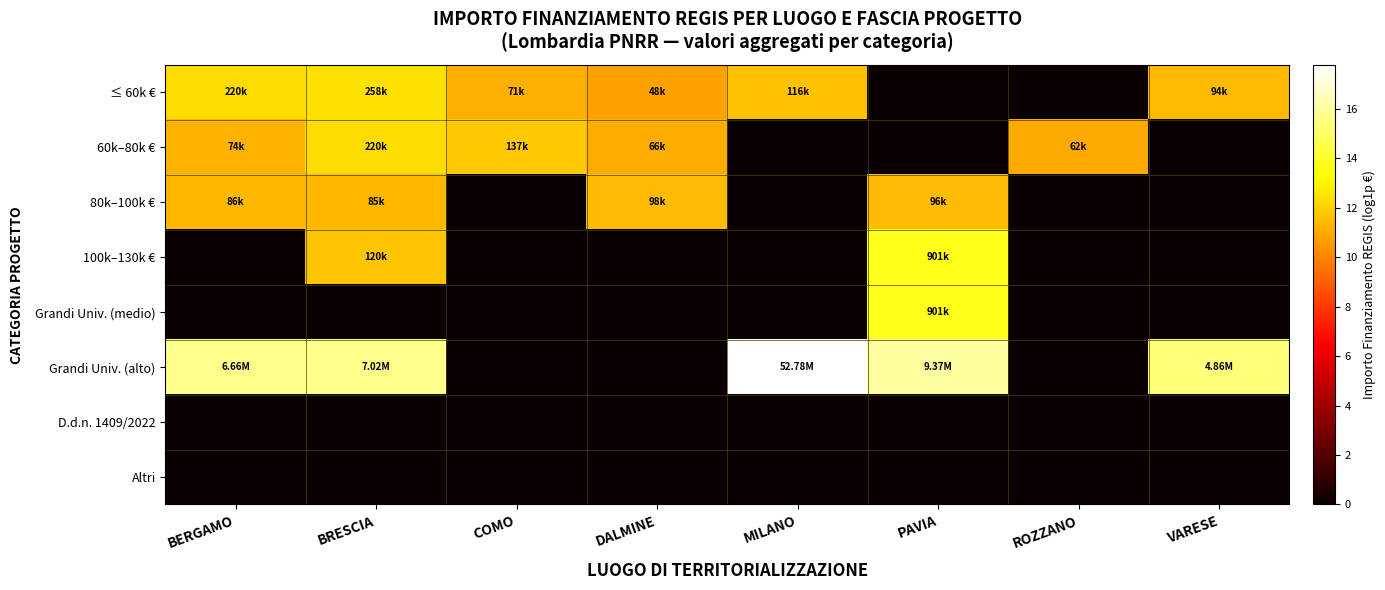

Between MILANO and ROZZANO, which is larger?

MILANO